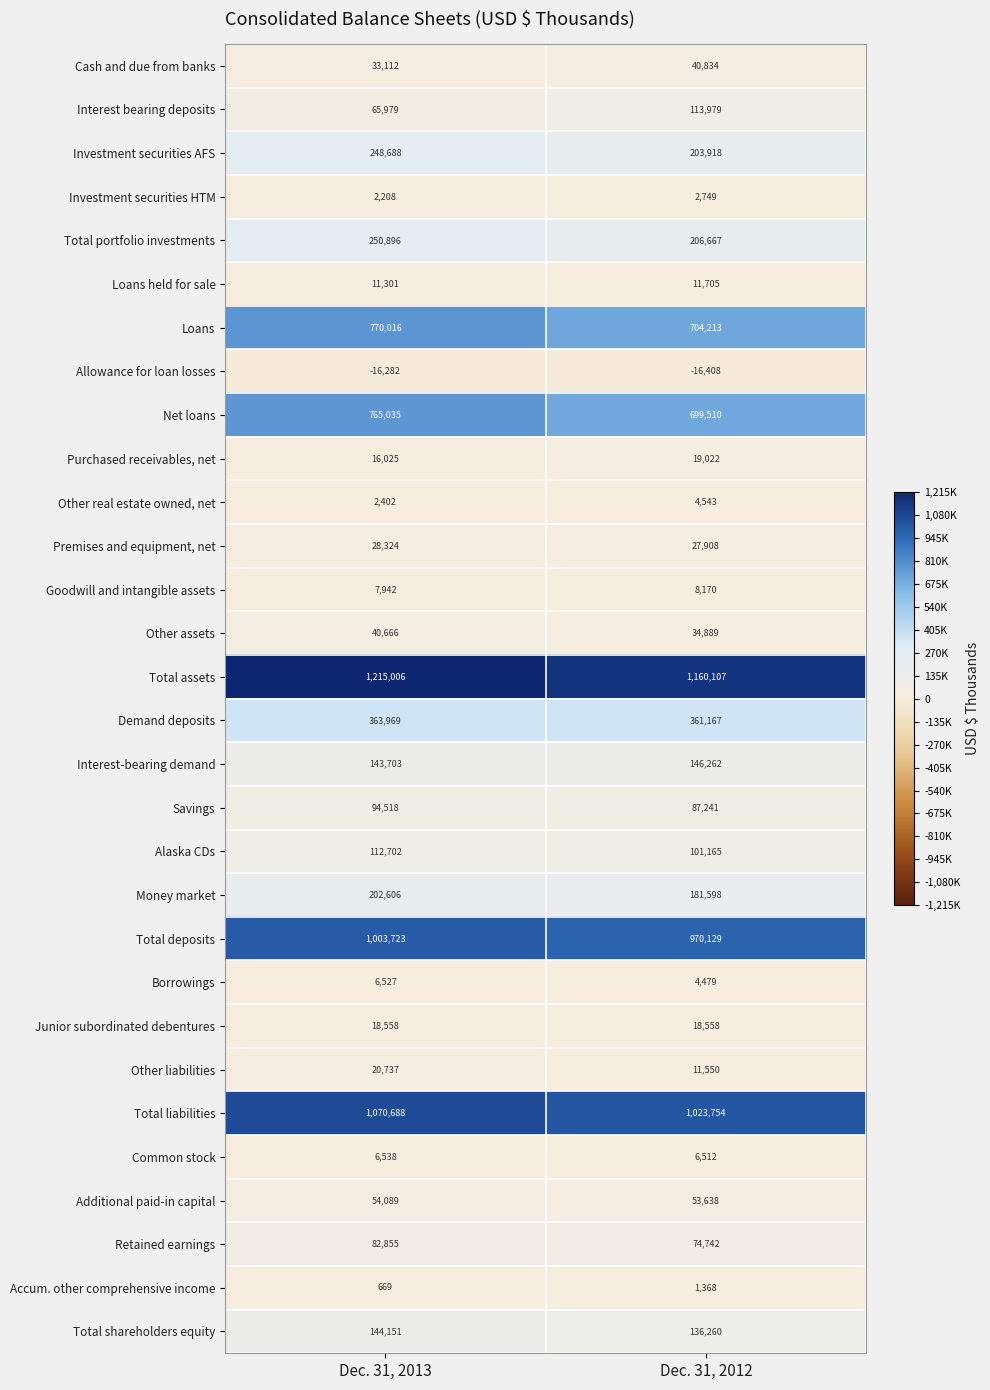

At Dec. 31, 2013, list the series in order from smallest to largest.

Allowance for loan losses, Accum. other comprehensive income, Investment securities HTM, Other real estate owned, net, Borrowings, Common stock, Goodwill and intangible assets, Loans held for sale, Purchased receivables, net, Junior subordinated debentures, Other liabilities, Premises and equipment, net, Cash and due from banks, Other assets, Additional paid-in capital, Interest bearing deposits, Retained earnings, Savings, Alaska CDs, Interest-bearing demand, Total shareholders equity, Money market, Investment securities AFS, Total portfolio investments, Demand deposits, Net loans, Loans, Total deposits, Total liabilities, Total assets